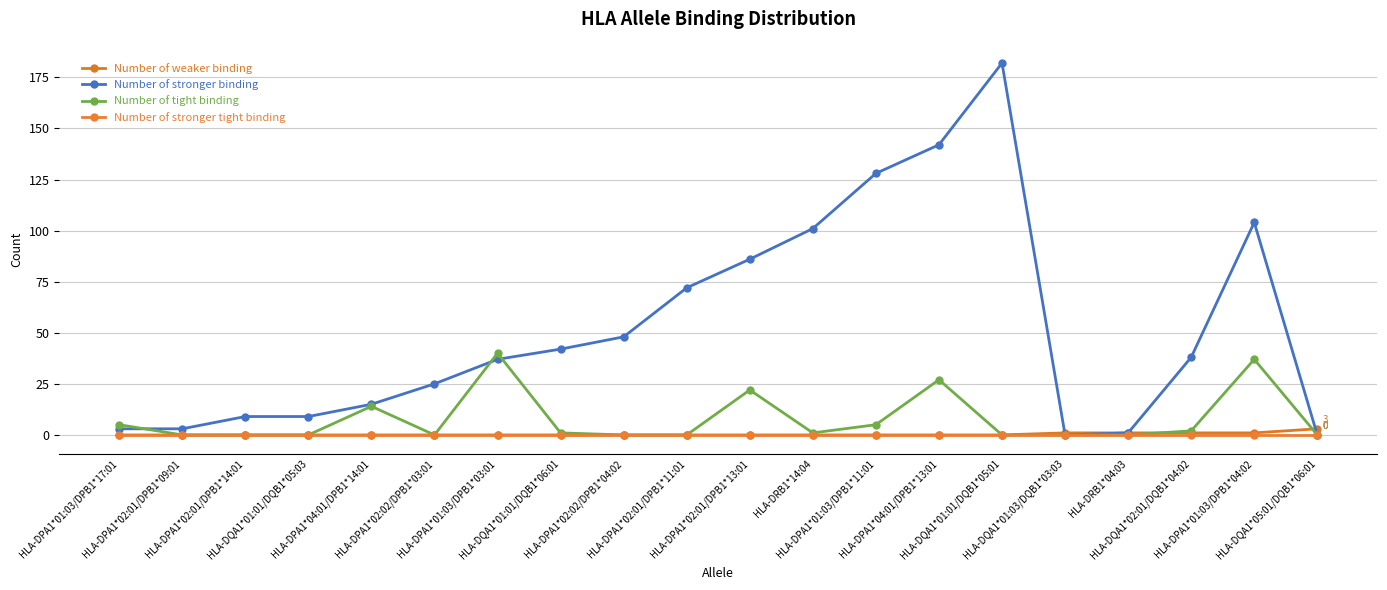

Which series has the largest total across all categories?

Number of stronger binding